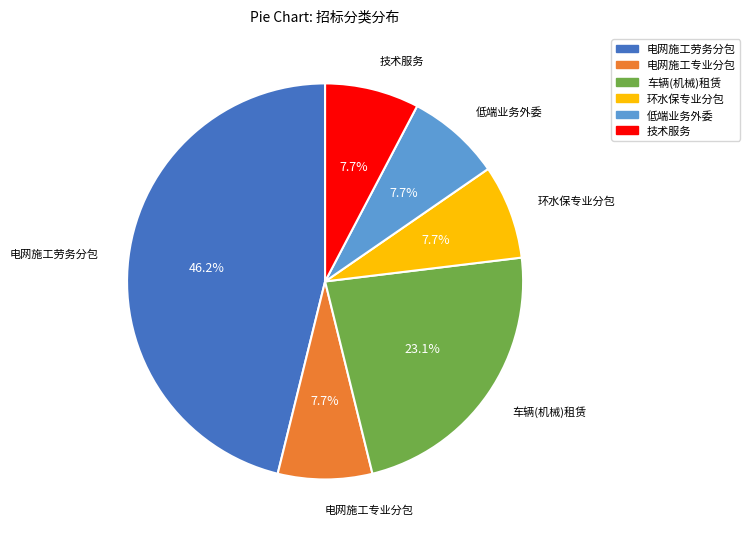

Does 电网施工劳务分包 account for over 50% of the chart?

No